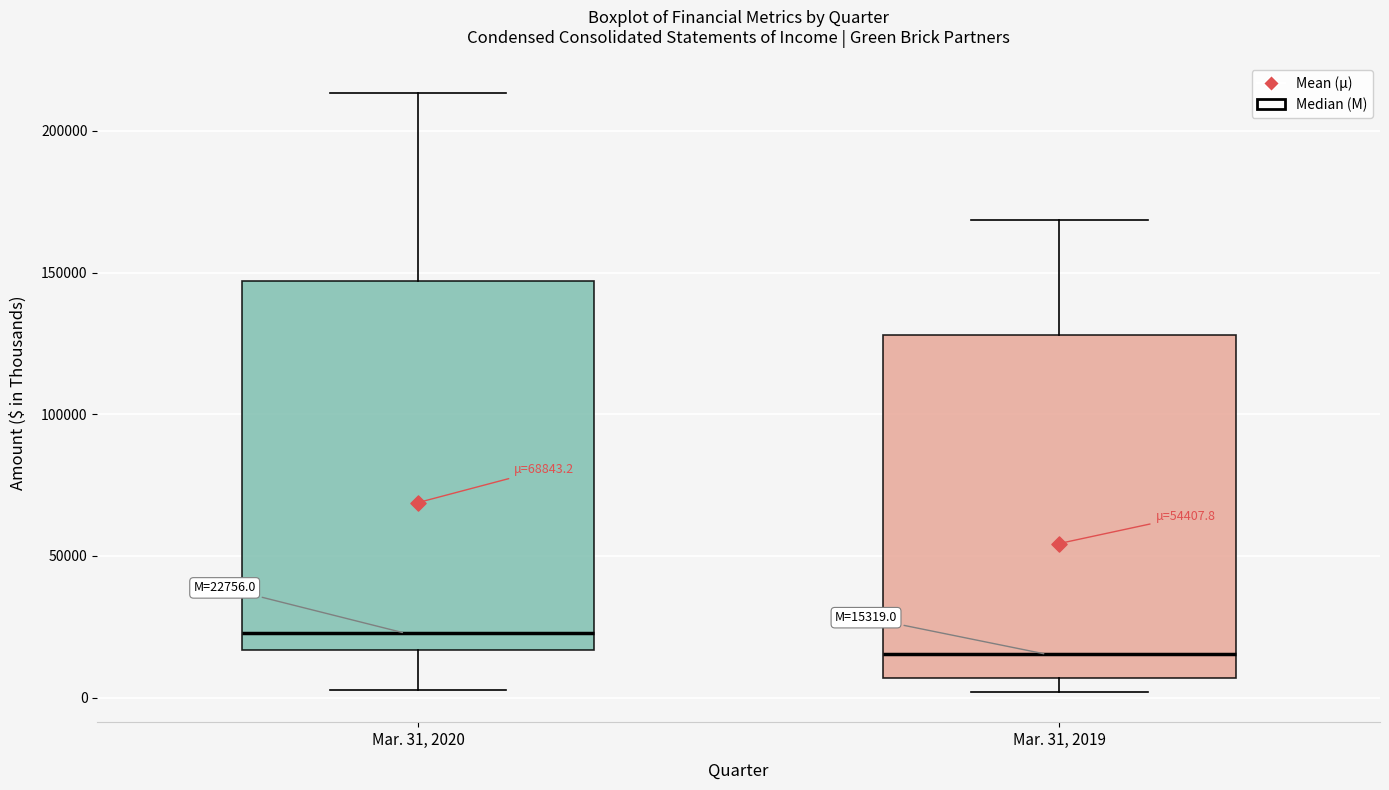

Comparing the boxes themselves (not the whiskers), which one is the tallest?

Mar. 31, 2020